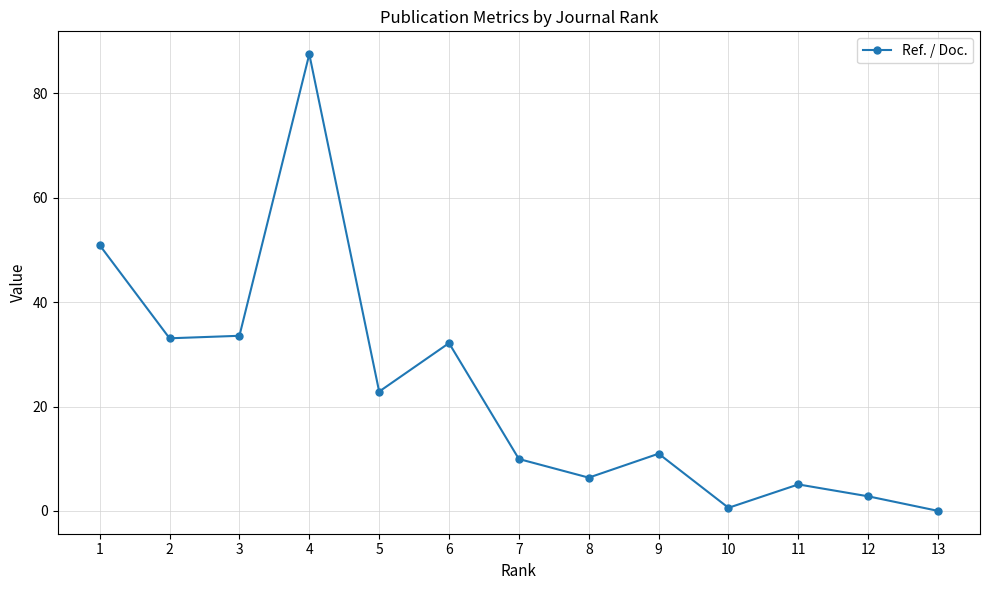

True or false: the data shows 9.9 at 7.

True